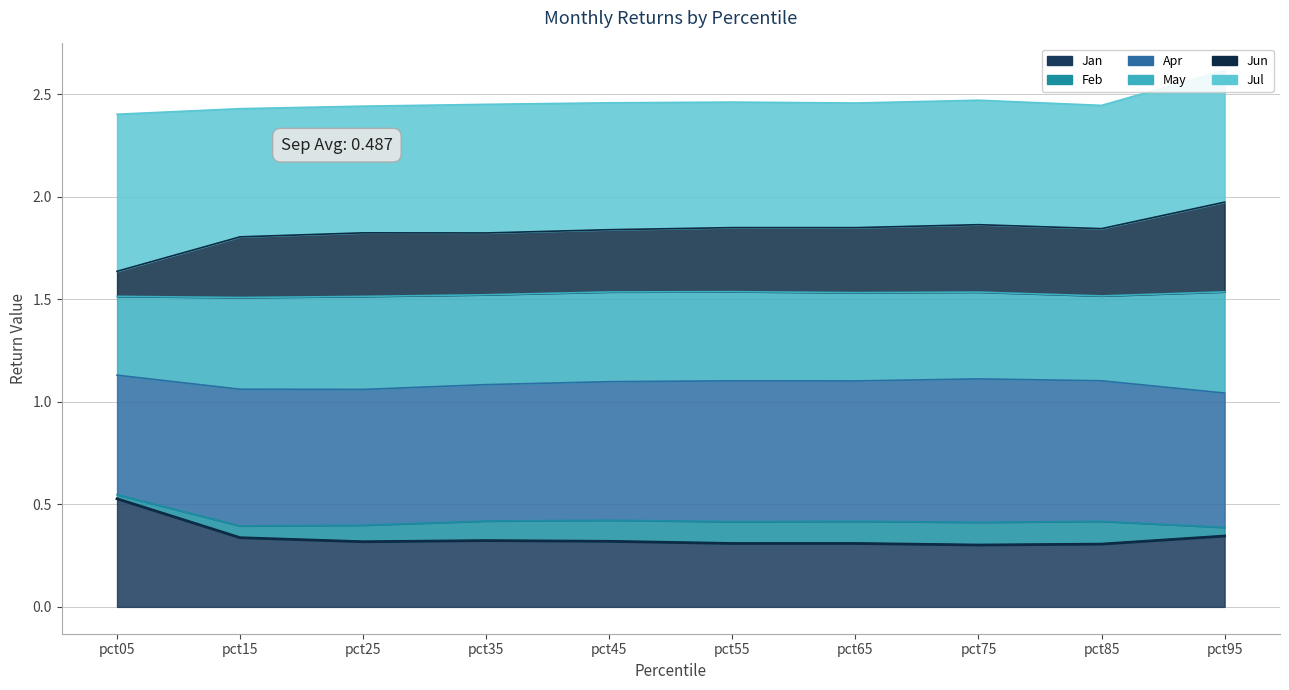

What is the maximum value shown in the chart?

2.0